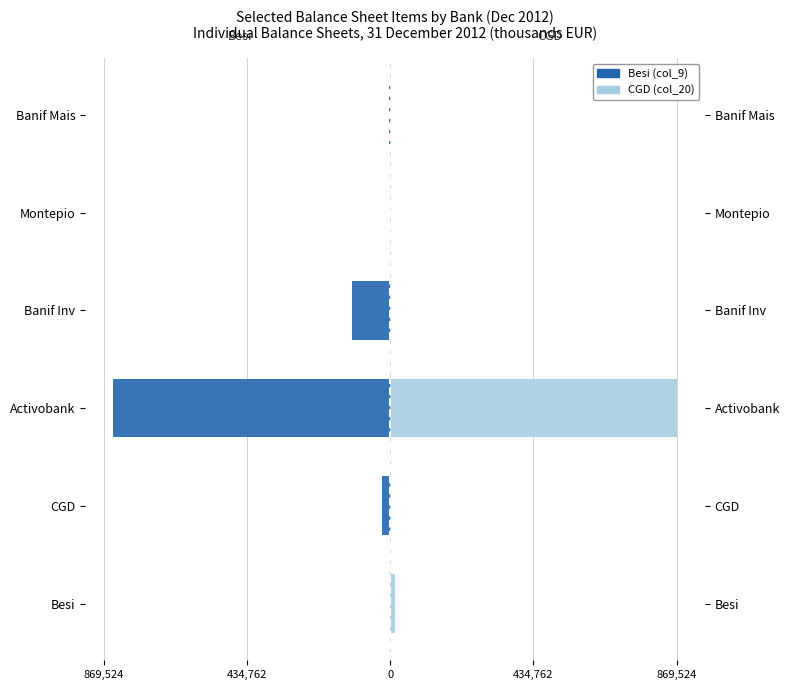

How many groups of bars are there?

6